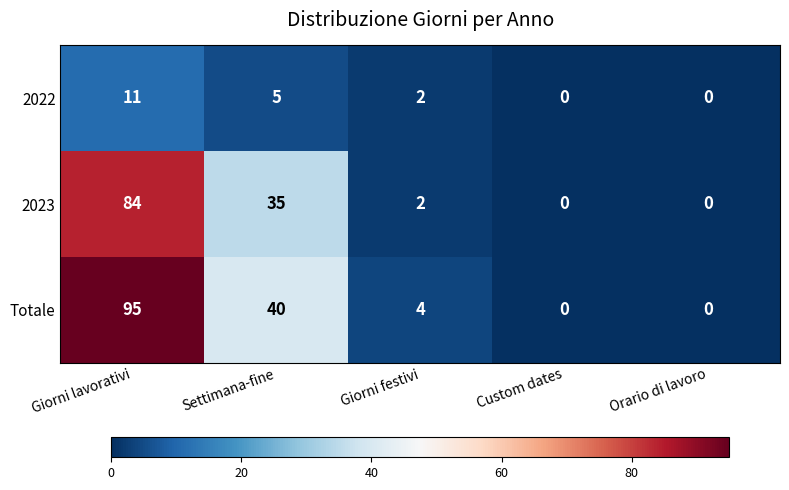

The Totale series shows 6 at Giorni festivi. True or false?

False